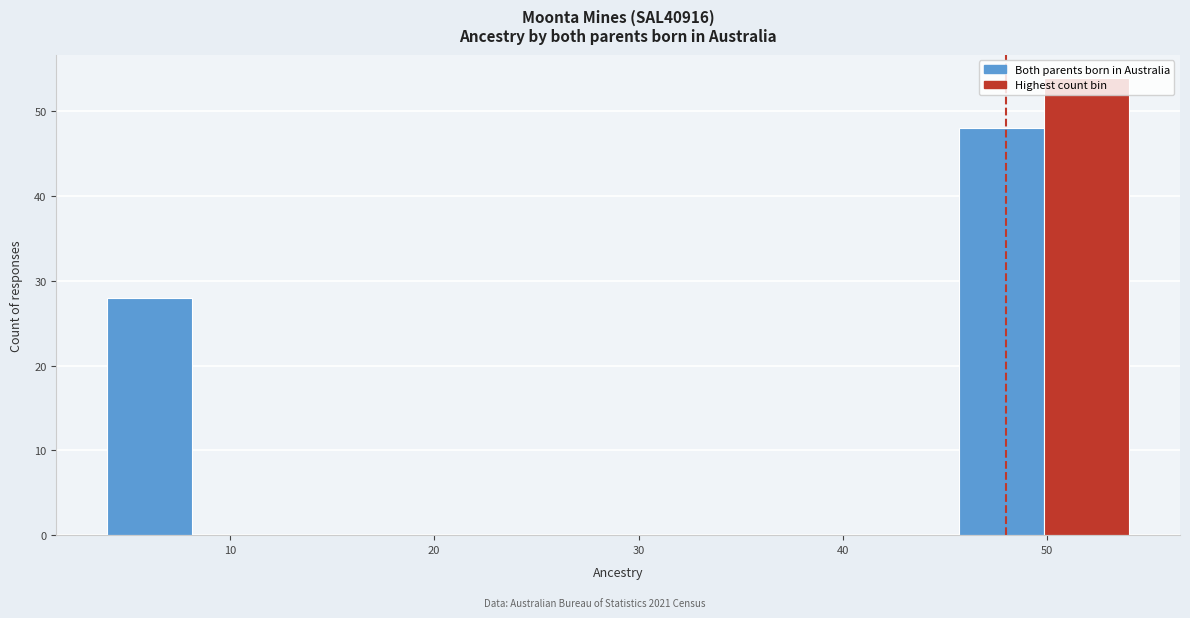

Reading left to right, transcribe this chart: for each bar, give the range it covers on the x-axis and its height. Neither the bar edges nor the heights are printed on the chart, so give them approximately, as read against the axes.

4 to 8: 28
8 to 12: 0
12 to 17: 0
17 to 21: 0
21 to 25: 0
25 to 29: 0
29 to 33: 0
33 to 37: 0
37 to 42: 0
42 to 46: 0
46 to 50: 48
50 to 54: 54